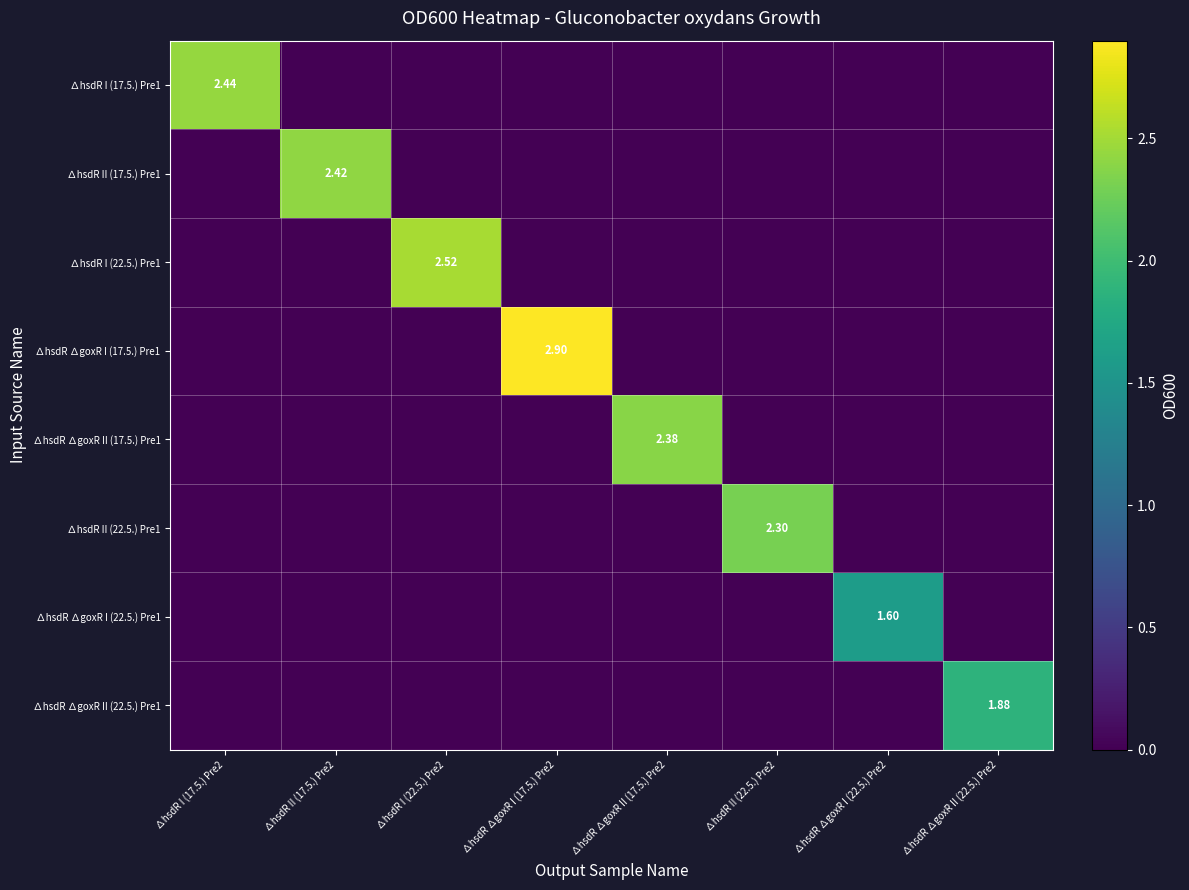

Between ∆hsdR ∆goxR II (22.5.) Pre2 and ∆hsdR I (22.5.) Pre2, which is larger?

∆hsdR ∆goxR II (22.5.) Pre2